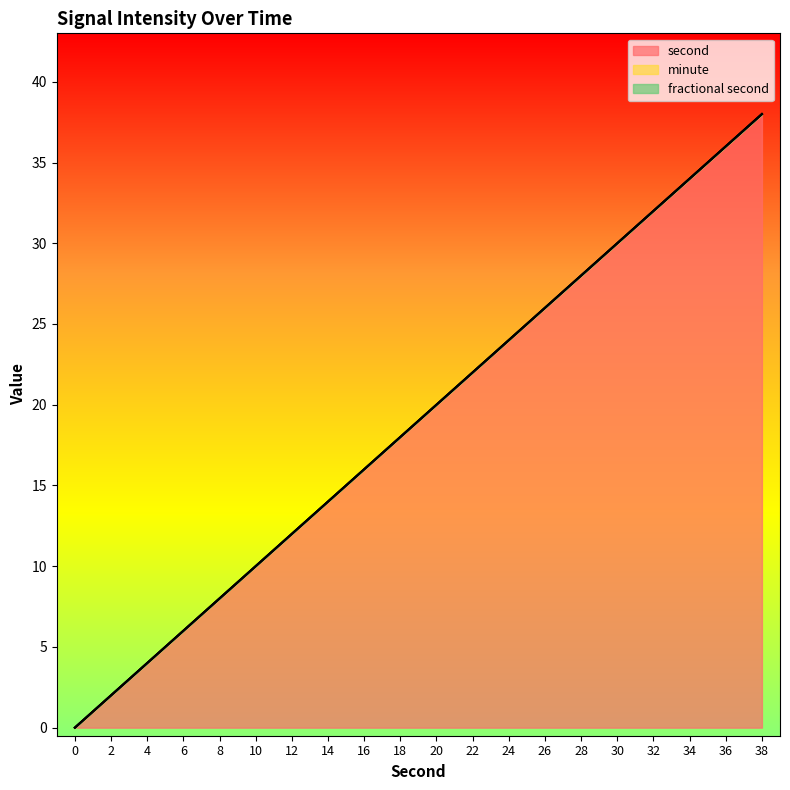

What are all the series names shown in the legend?

second, minute, fractional second